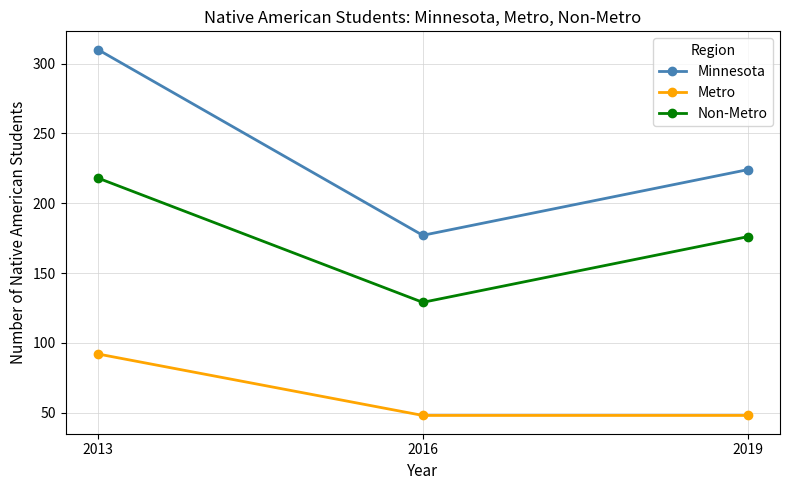

What is the difference between the highest and lowest values at 2019?

176